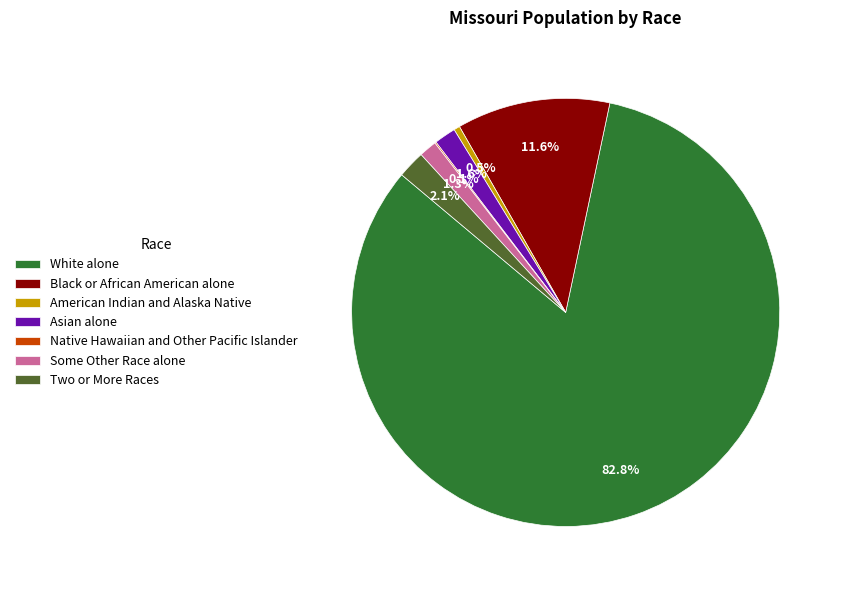

What percentage is NOT represented by White alone?

17.2%